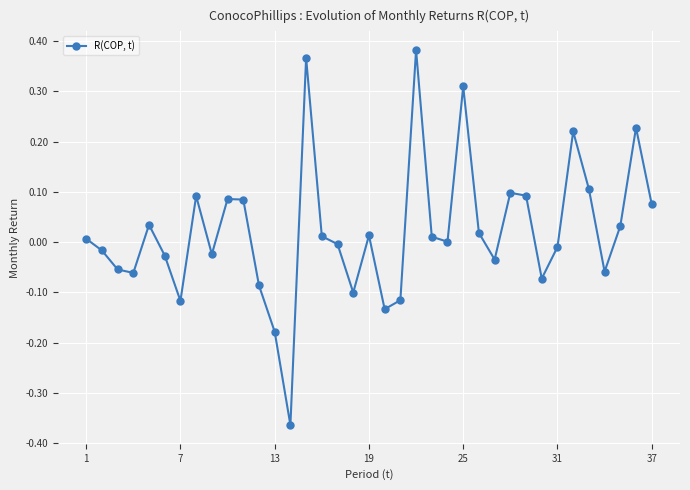

True or false: the data has more than 1 interior local peaks.

True